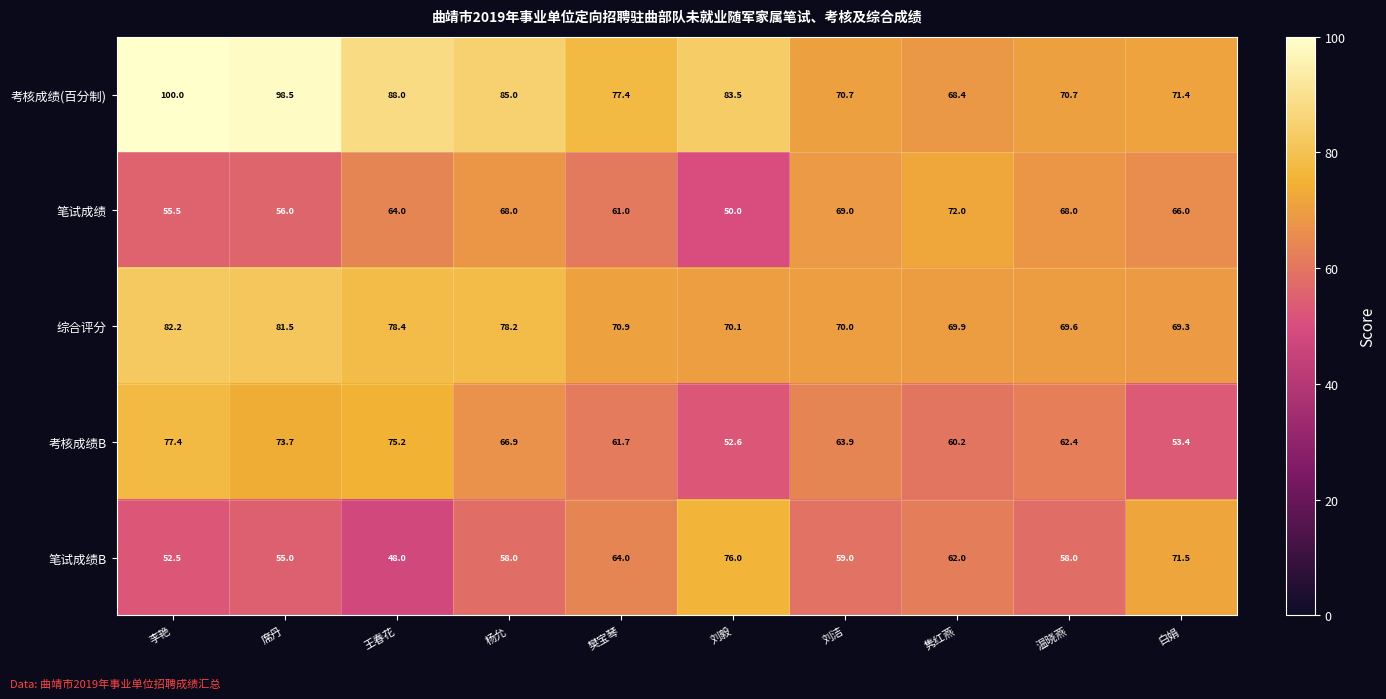

What is the greatest value displayed?

100.0